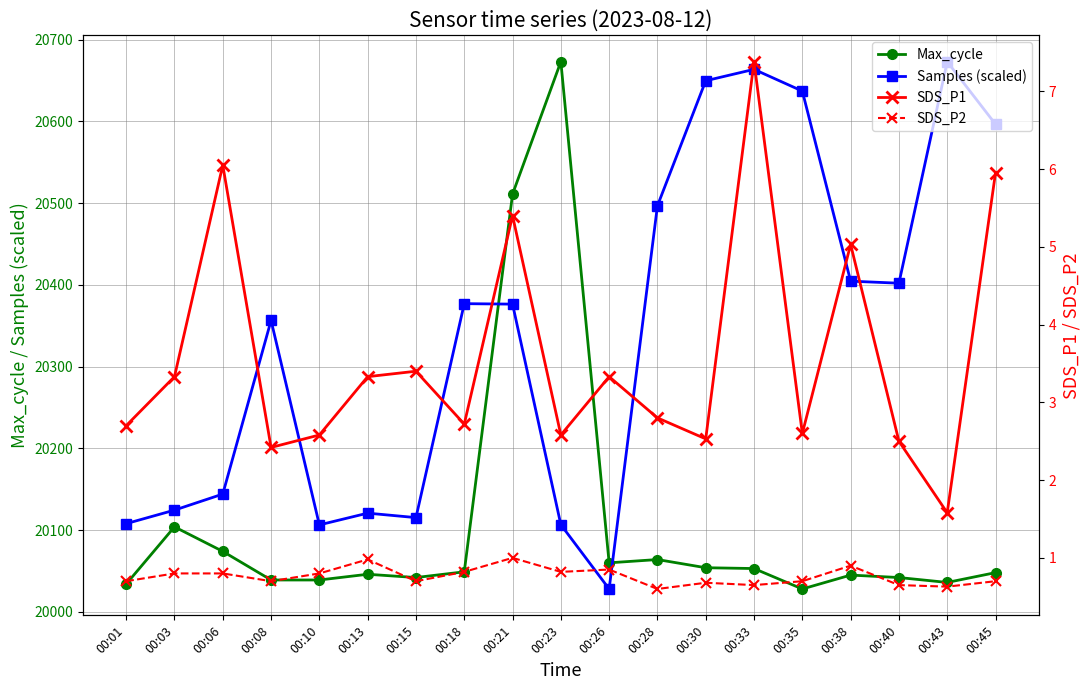

What is the sum of the Max_cycle values at 00:03 and 00:18?

40153.0